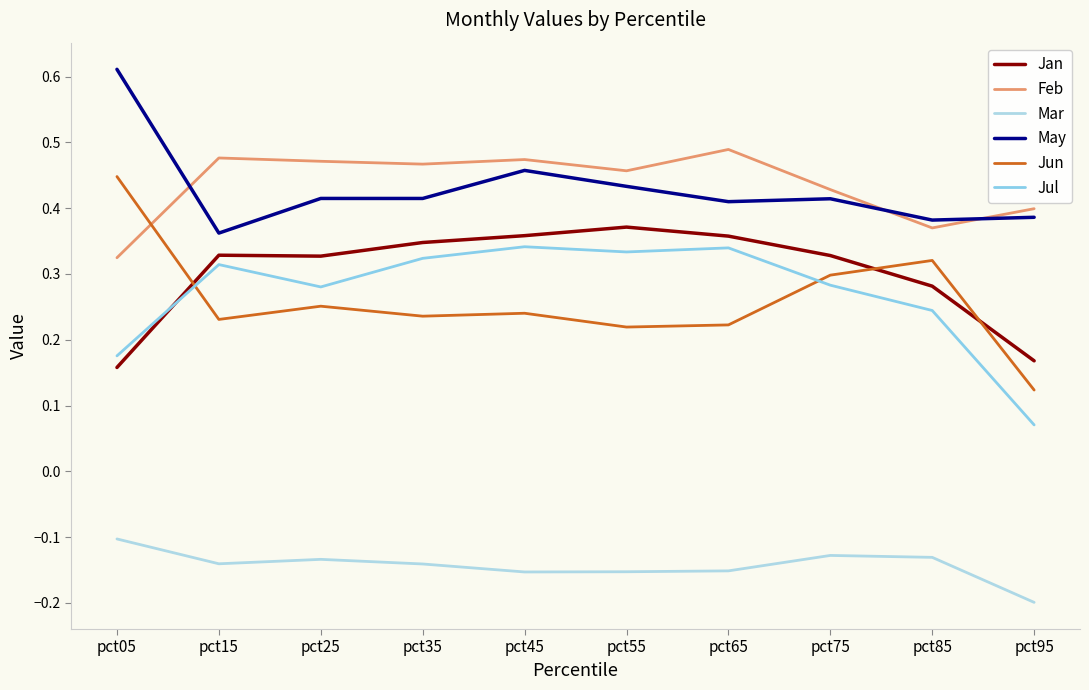

Where is the first local minimum for Feb?

pct35